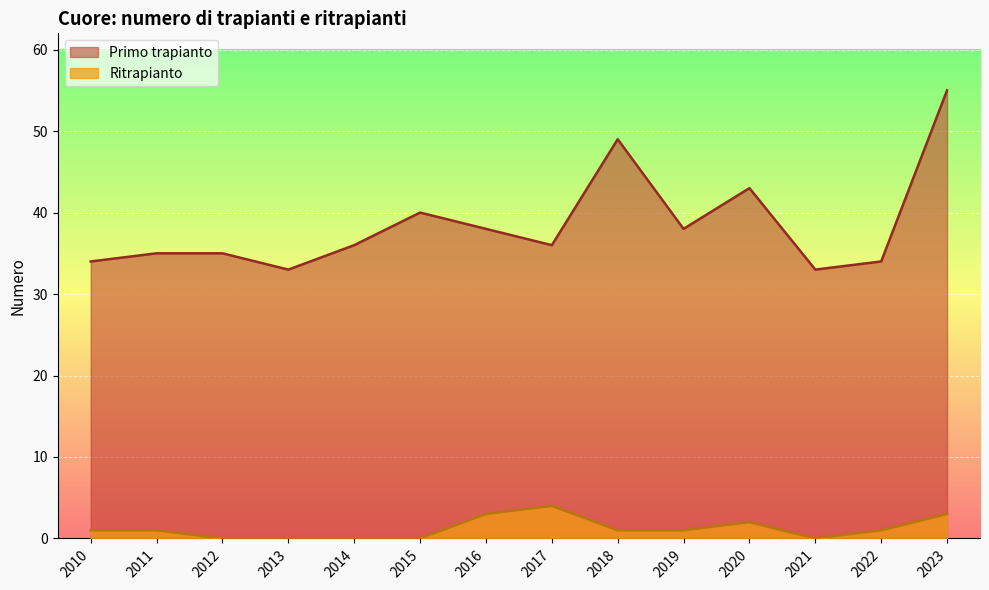

What is the sum of the Ritrapianto values at 2019 and 2012?

1